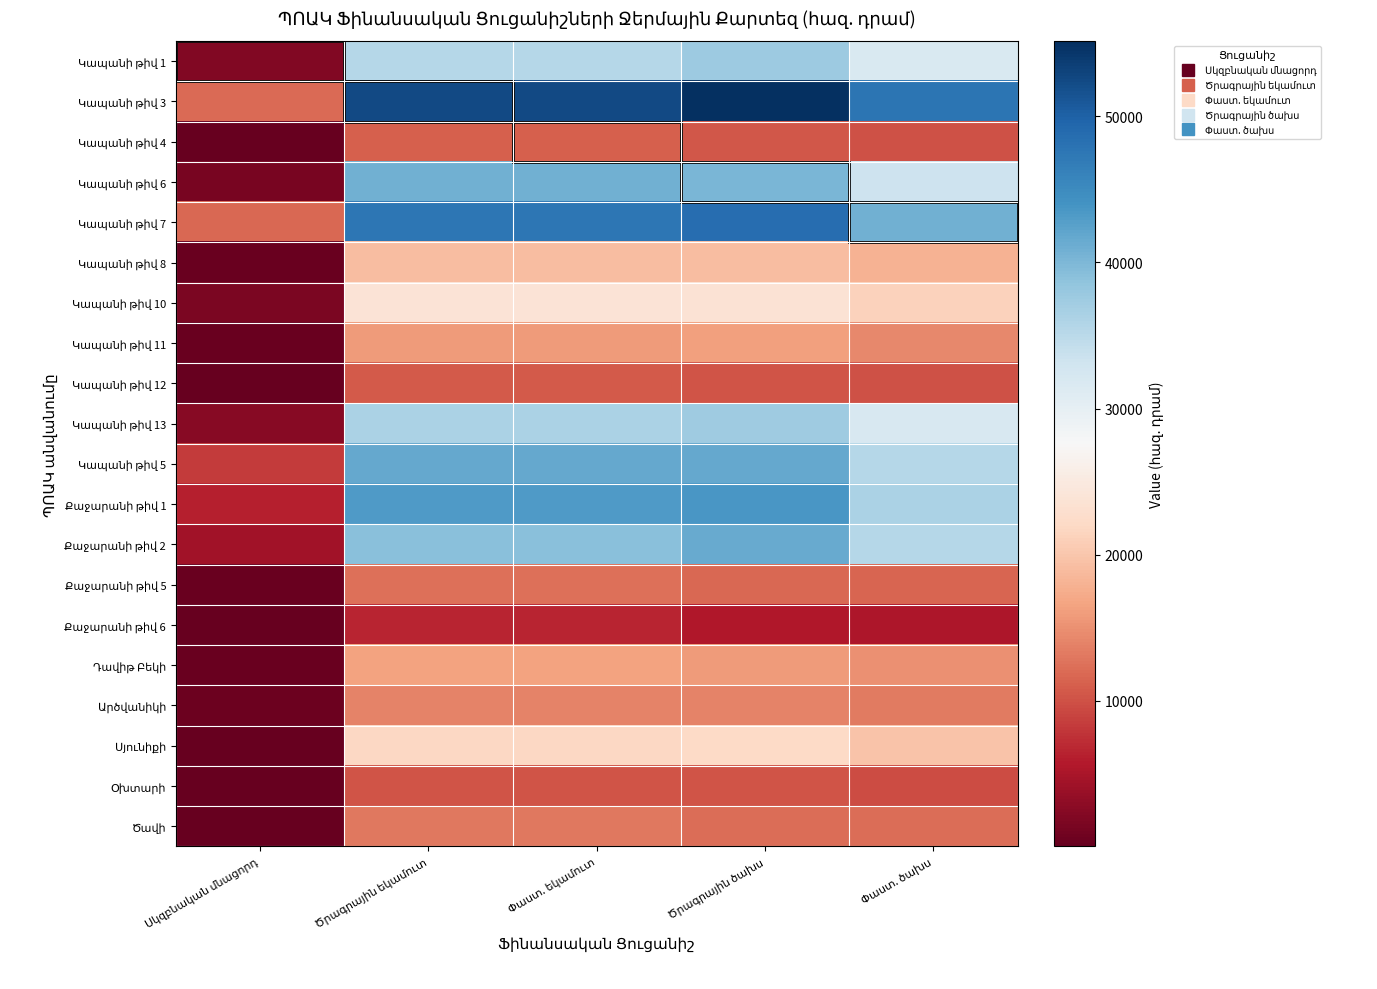

The value of Քաջարանի թիվ 6 at Փաստ. ծախս is 7306.7. True or false?

False